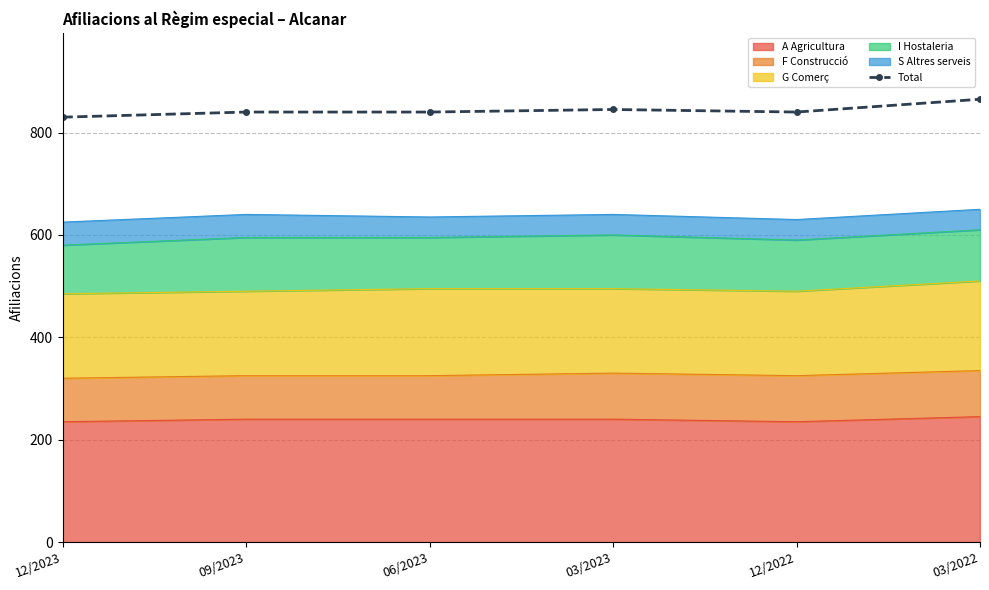

What is the ratio of the value at 03/2022 to the value at 03/2023?

1.0